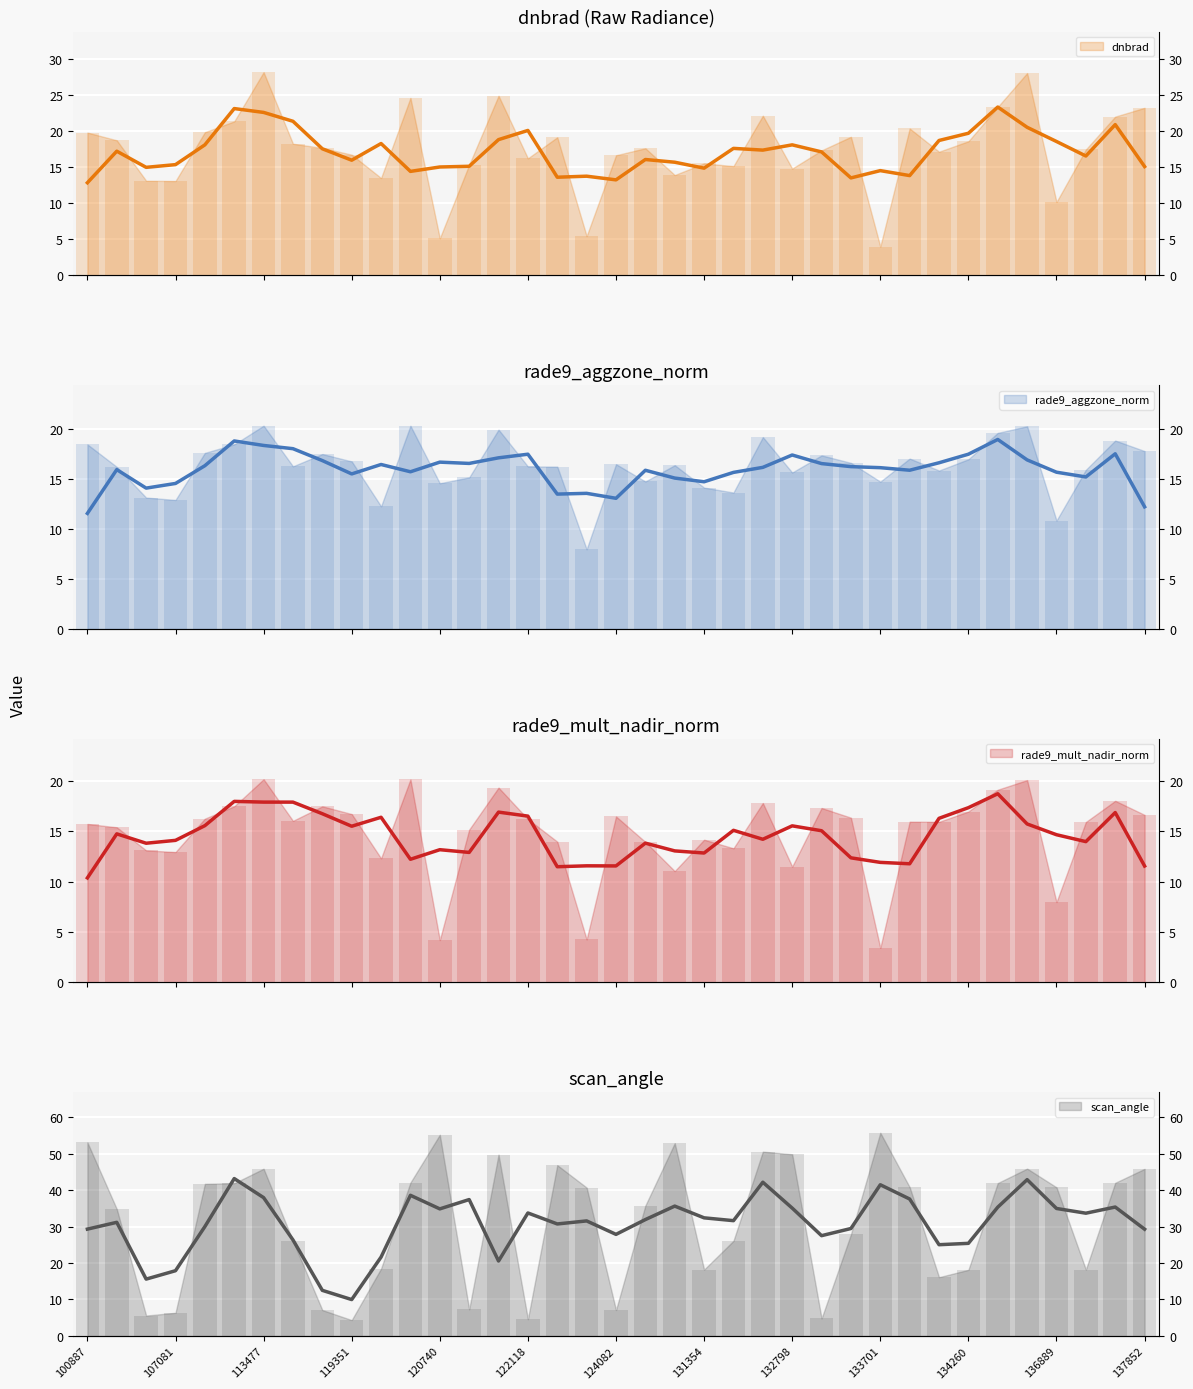

The rade9_aggzone_norm series shows 16.7 at 119351. True or false?

True